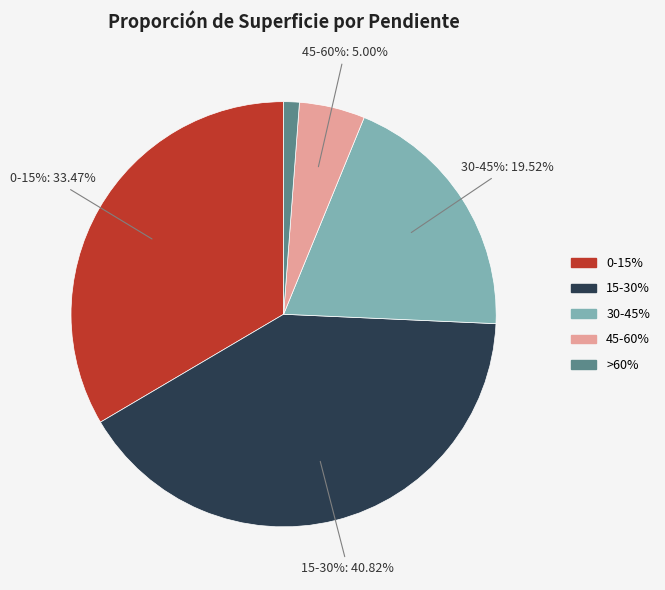

Does 0-15% account for over 50% of the chart?

No